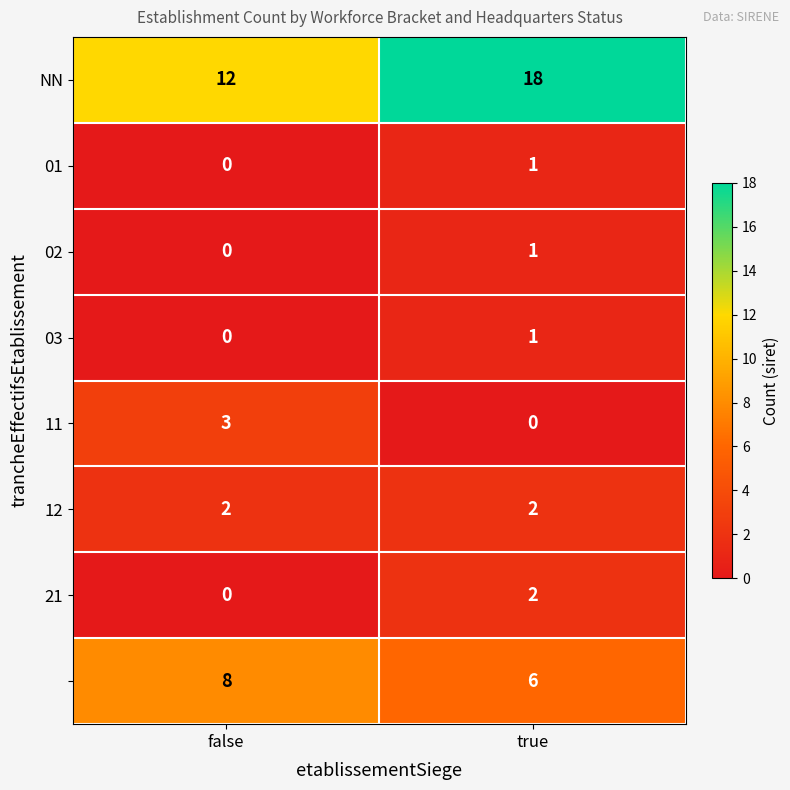

What is the maximum value shown in the chart?

18